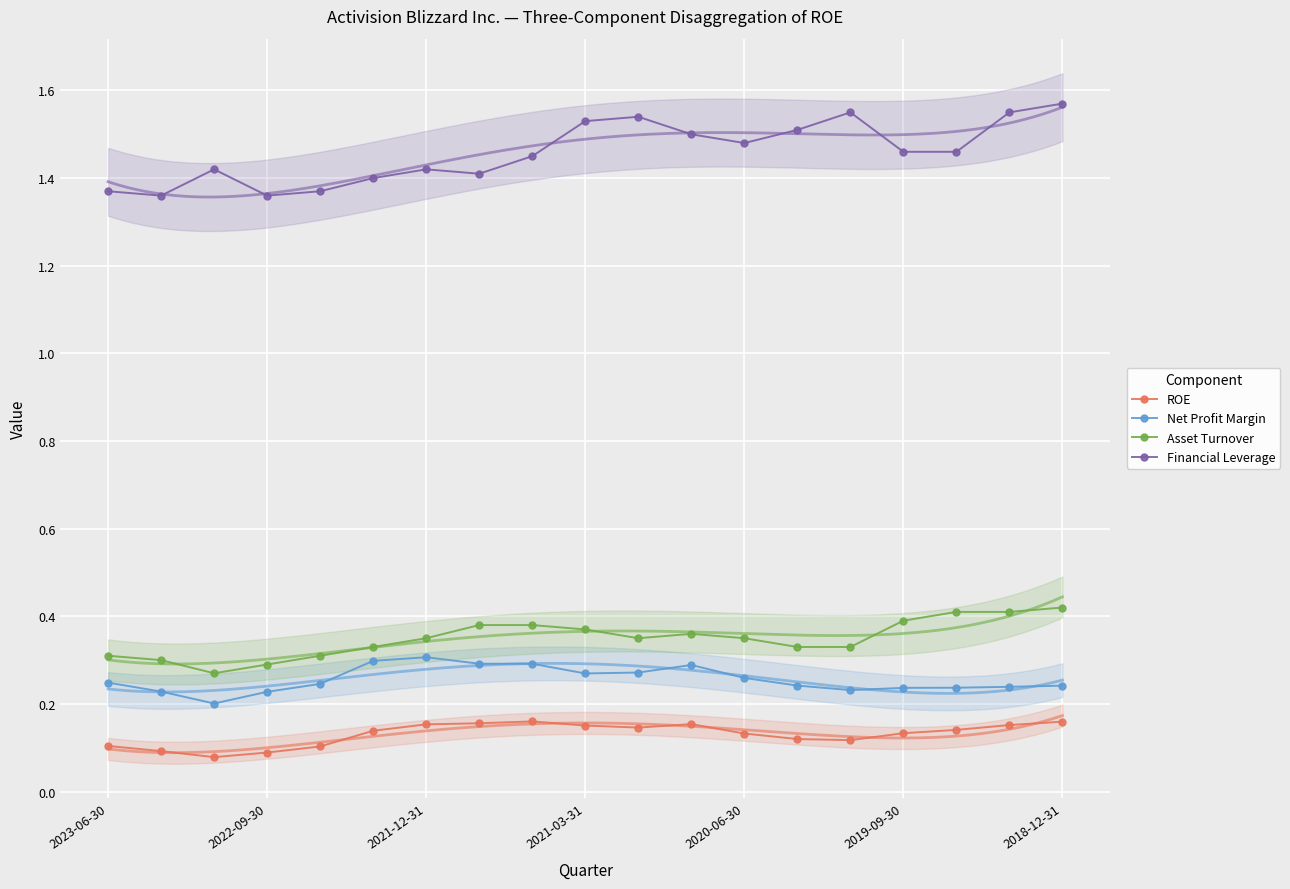

True or false: ROE has more than 0 points higher than both neighbors.

True